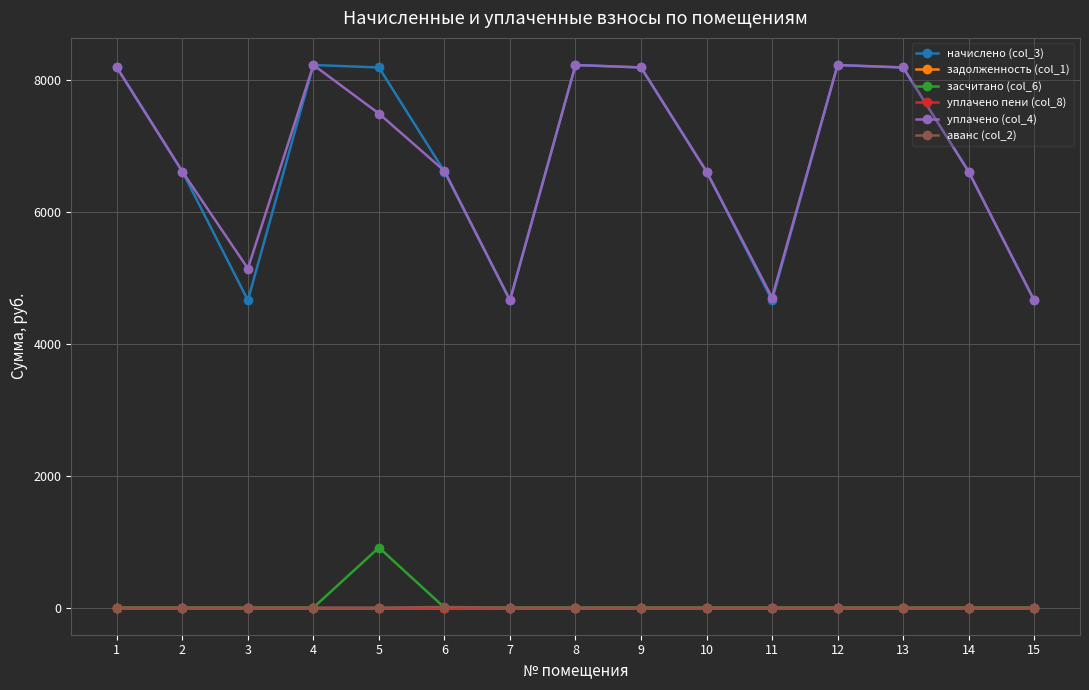

Is this an area chart (filled region under the line)?

No